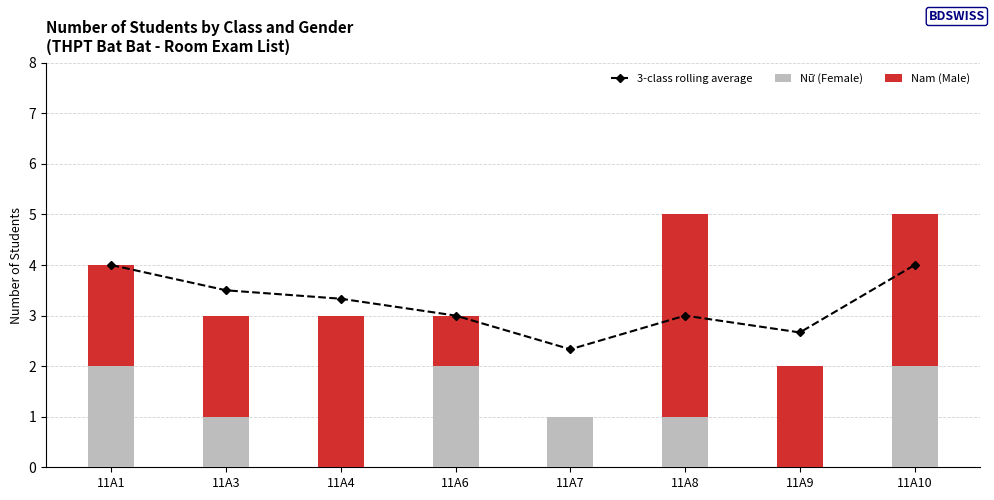

At 11A1, list the series in order from smallest to largest.

Nữ (Female), Nam (Male), 3-class rolling average